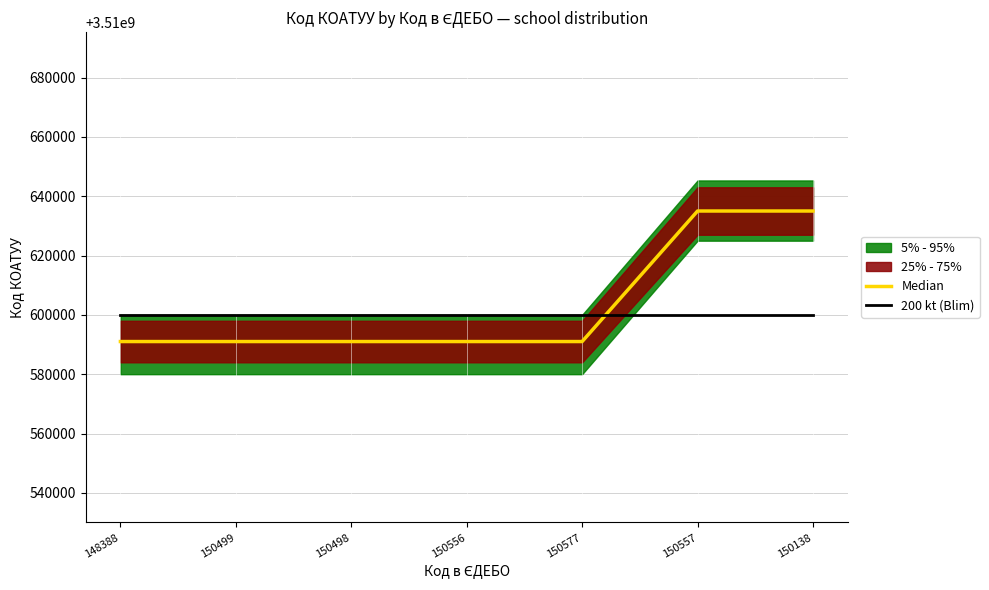

Between which two adjacent categories do Median and 200 kt (Blim) first intersect?

150577 and 150557